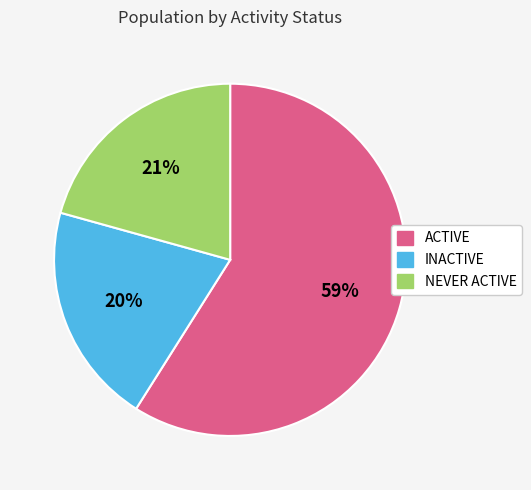

Which has a higher value, NEVER ACTIVE or ACTIVE?

ACTIVE